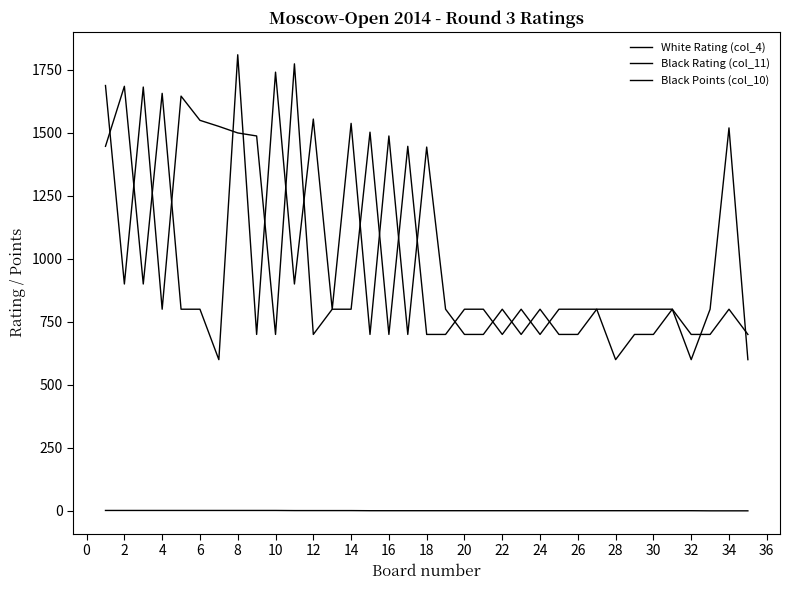

True or false: Black Points (col_10) and White Rating (col_4) intersect in this chart.

False